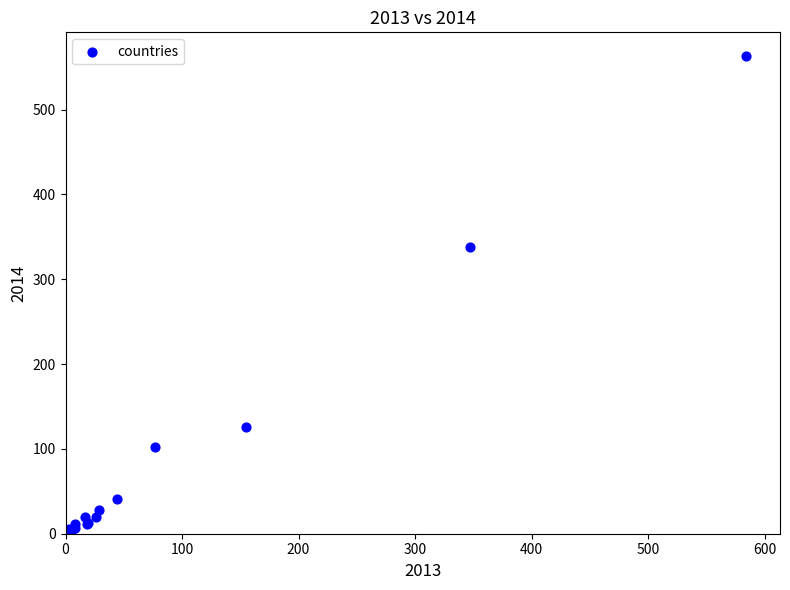

What Y value in the scatter plot is closest to 281?

338